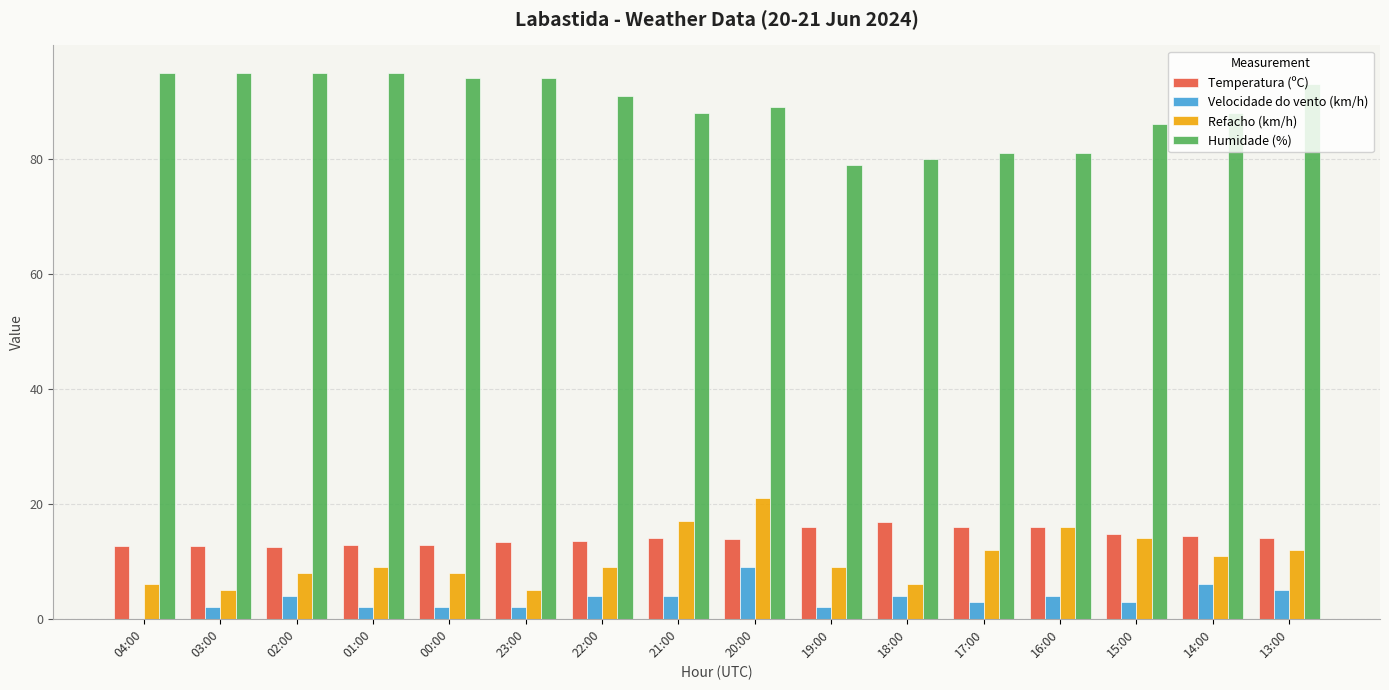

Which series changed the most between 19:00 and 13:00?

Humidade (%)